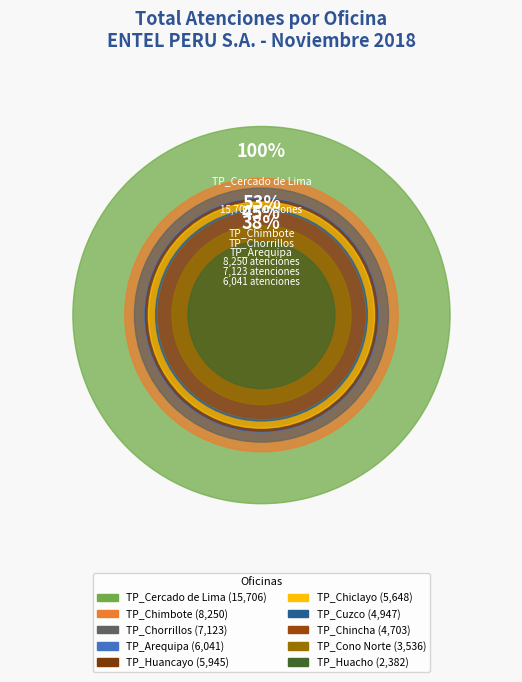

Count the number of slices in the pie.

10